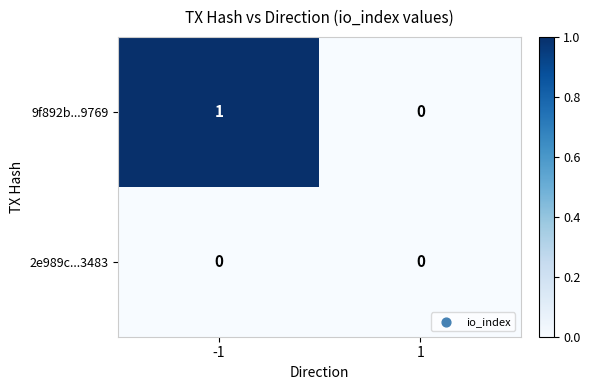

At which category is the sum across all series the highest?

-1